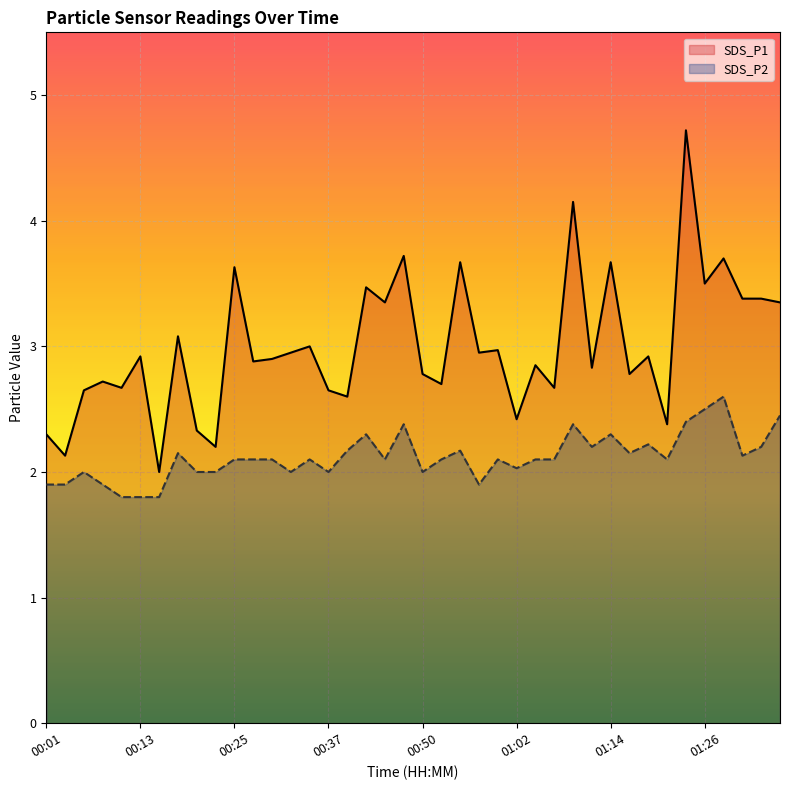

Does the chart display data point markers on the line(s)?

No